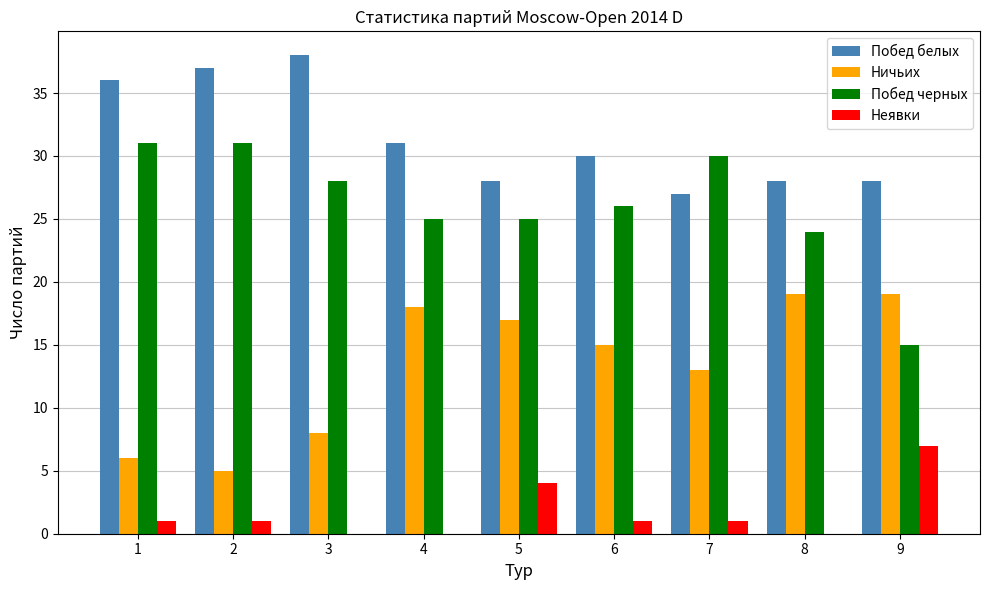

What is the sum of all Ничьих values?

120